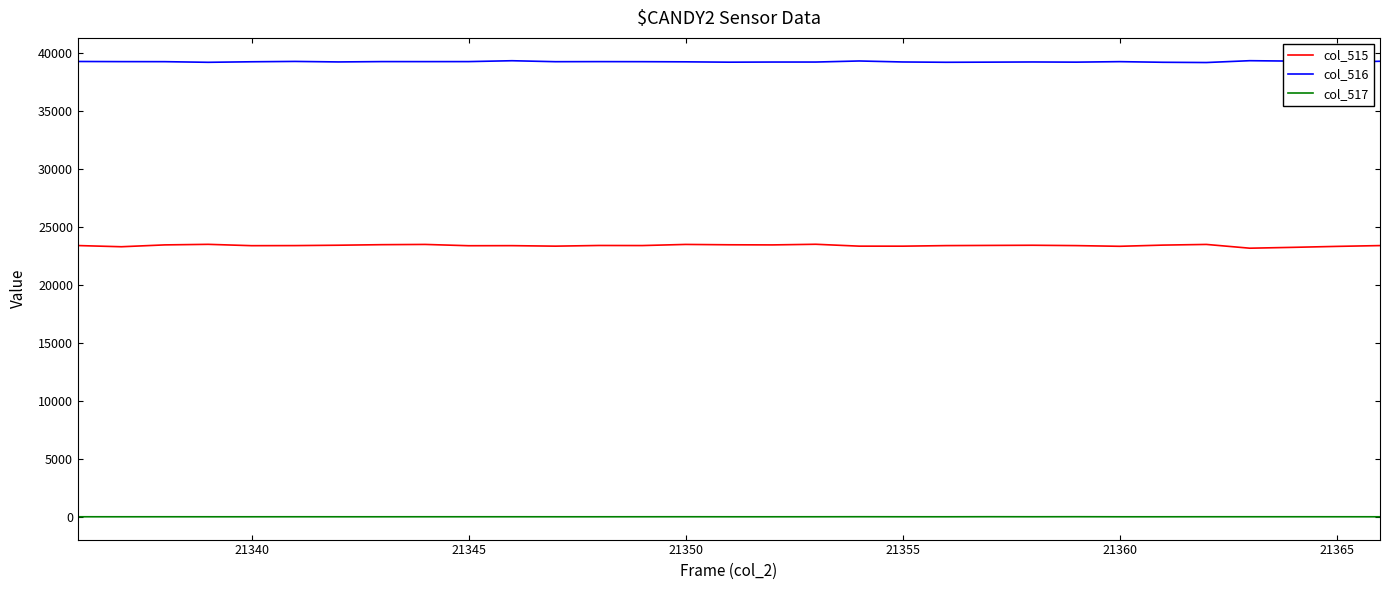

What is the lowest value of the col_515 series?

23164